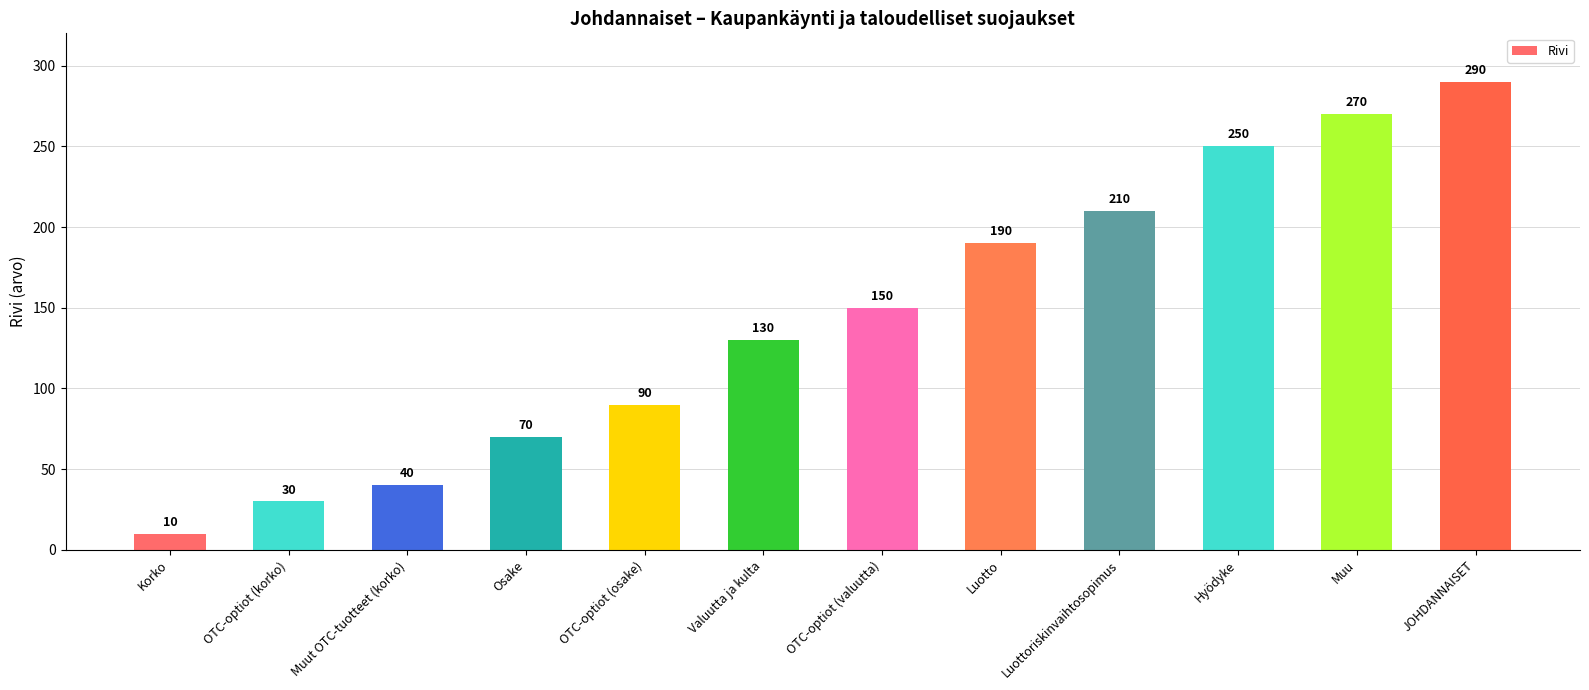

List the labels in order of value, largest first.

JOHDANNAISET, Muu, Hyödyke, Luottoriskinvaihtosopimus, Luotto, OTC-optiot (valuutta), Valuutta ja kulta, OTC-optiot (osake), Osake, Muut OTC-tuotteet (korko), OTC-optiot (korko), Korko